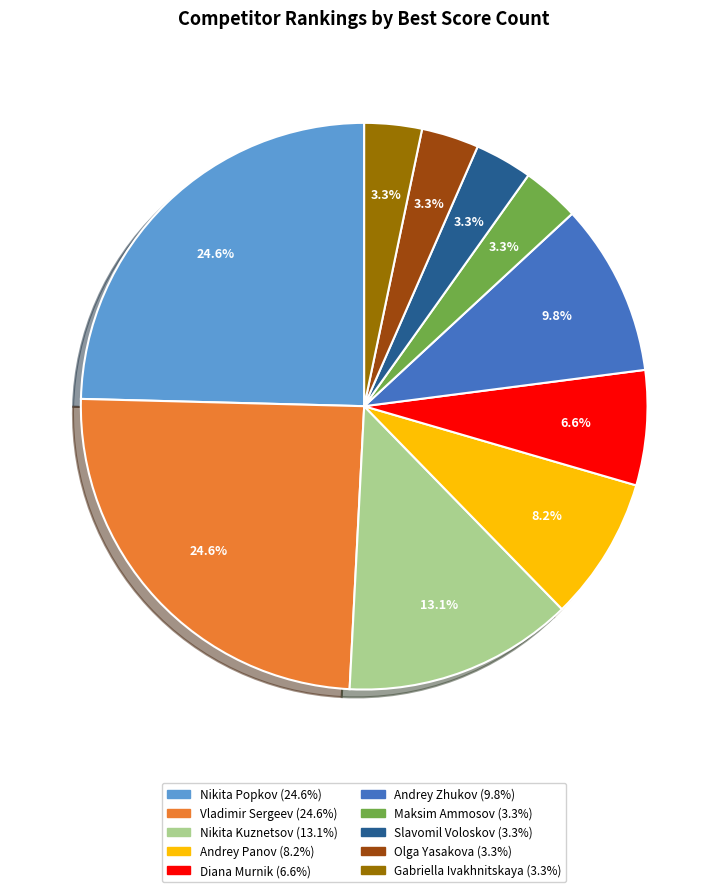

Approximately how many times larger is the value at Slavomil Voloskov compared to Andrey Panov?

0.4